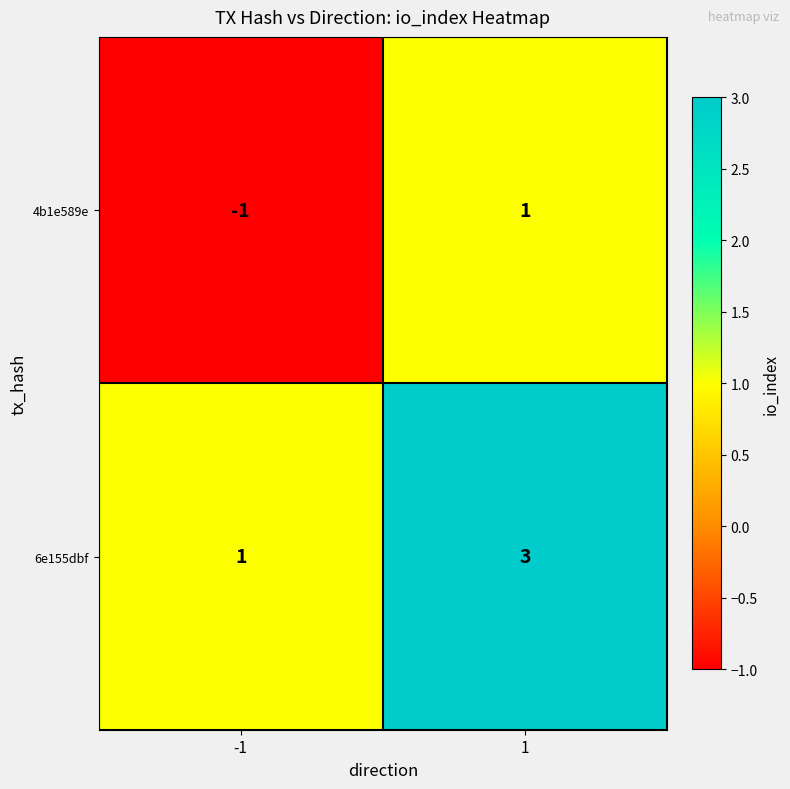

What is the sum of all 6e155dbf values?

4